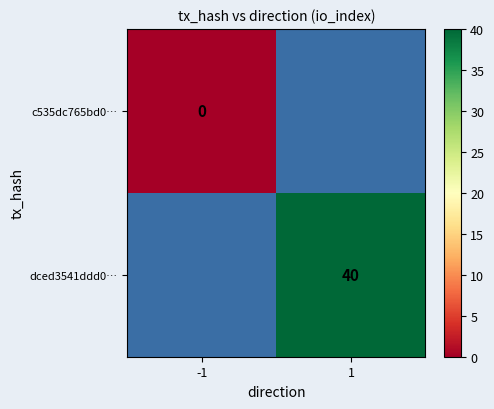

What is the maximum value shown in the chart?

40.0